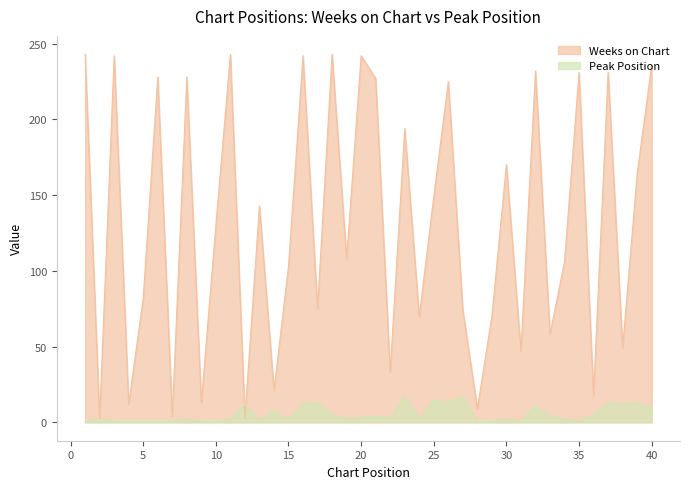

How many data points does each series have?

40